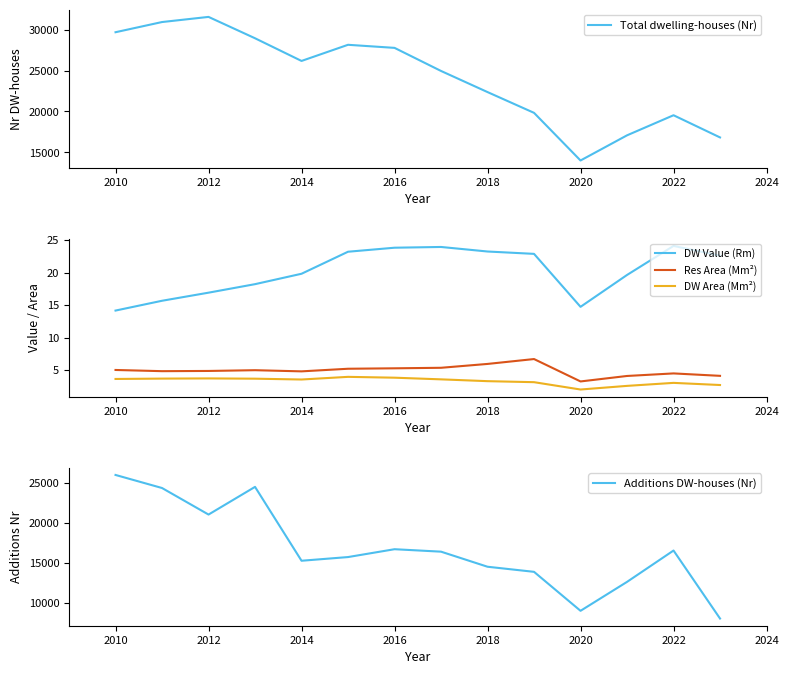

Which category has the lowest value in the Total dwelling-houses (Nr) series?

2020